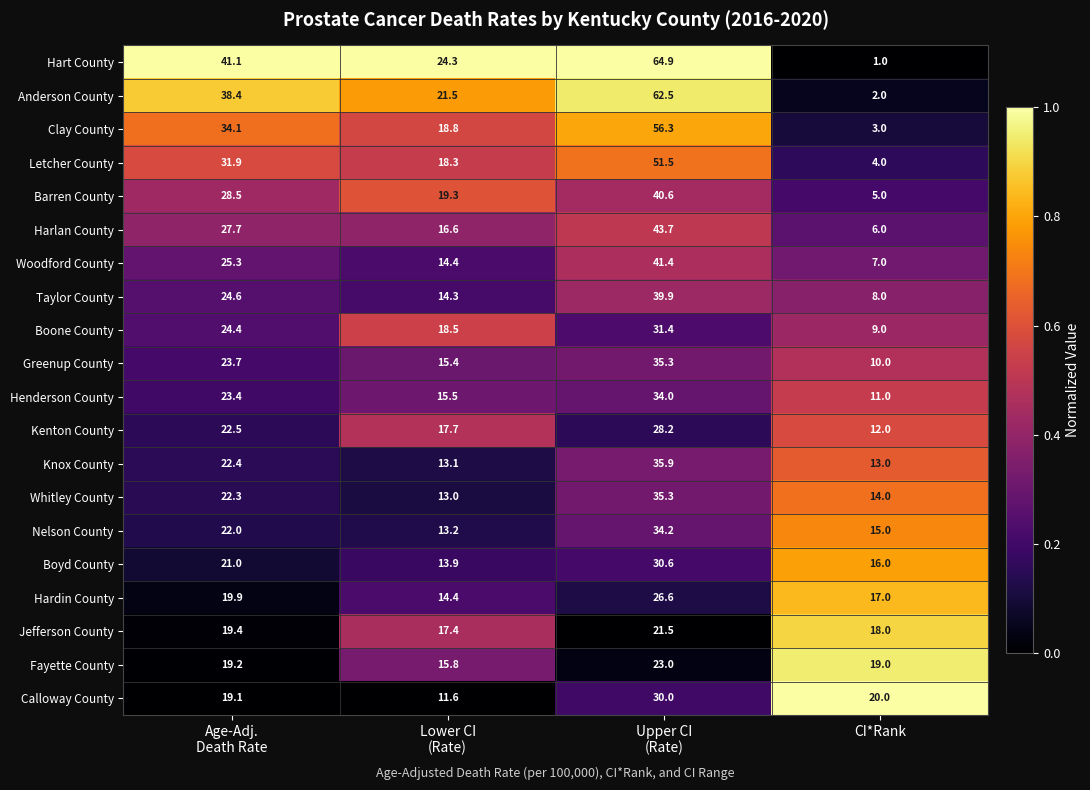

Which series changed the most between Lower CI
(Rate) and CI*Rank?

Hart County